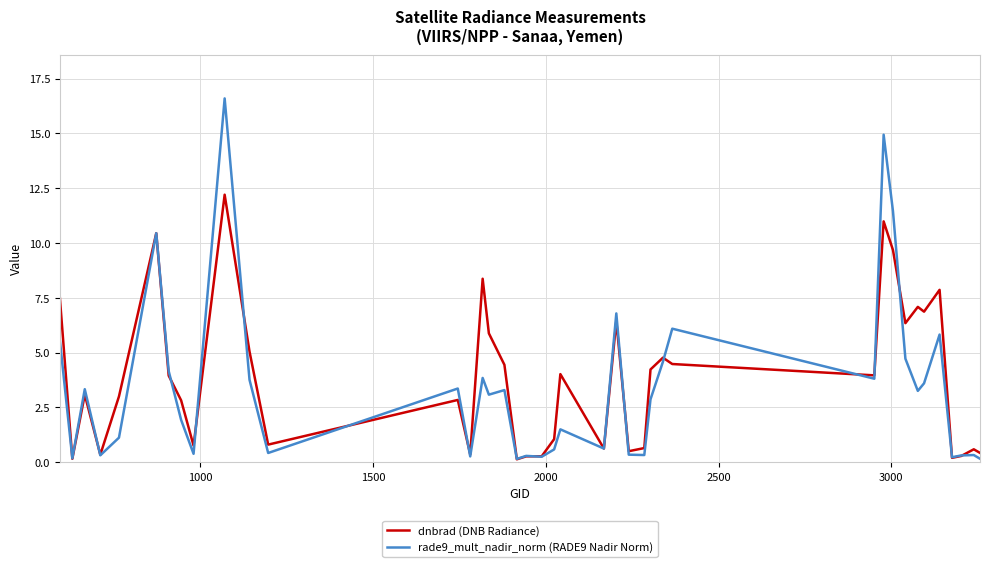

What is the maximum value shown in the chart?

16.6